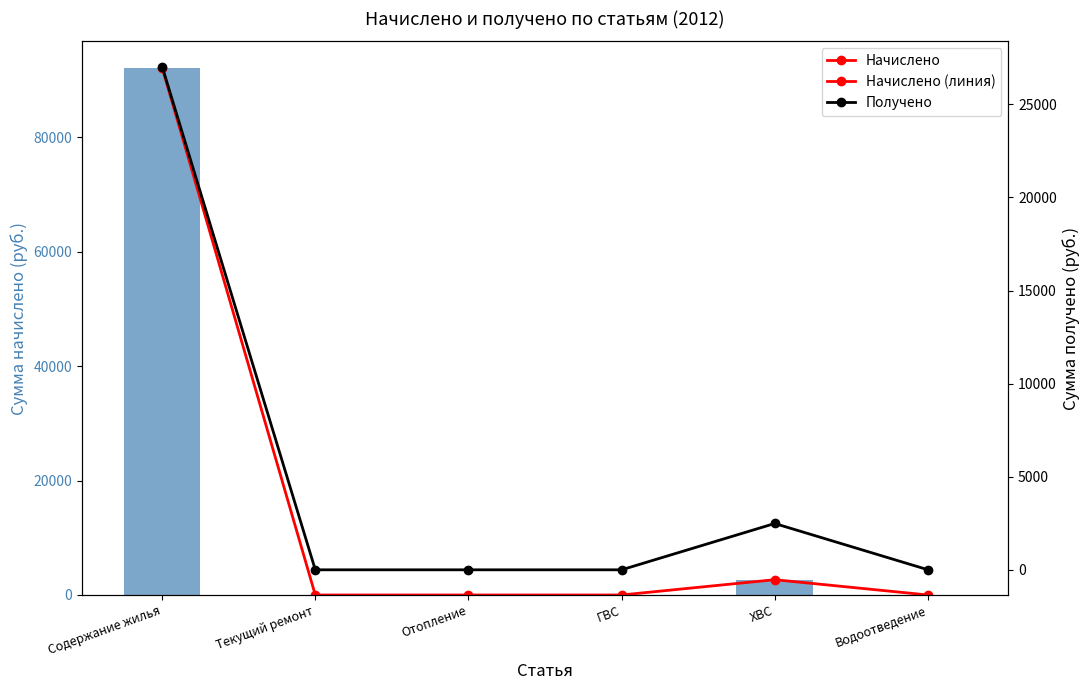

What is the maximum value shown in the chart?

92200.7